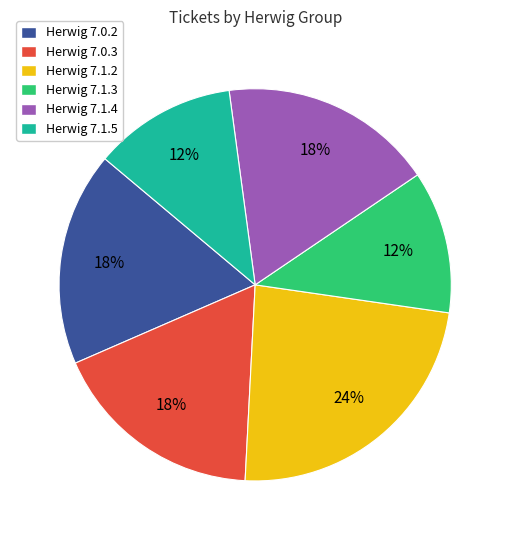

To the nearest percent, what percentage of the pie is Herwig 7.0.3?

18%